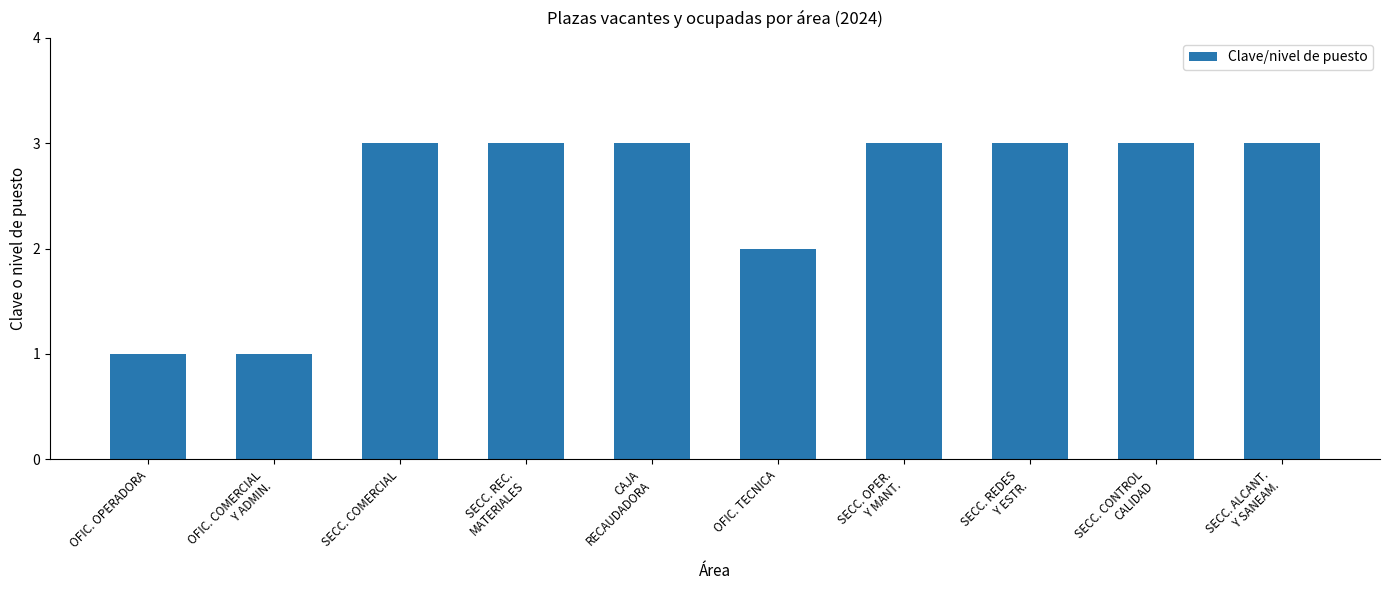

What is the label of the 8th bar from the right?

SECC. COMERCIAL